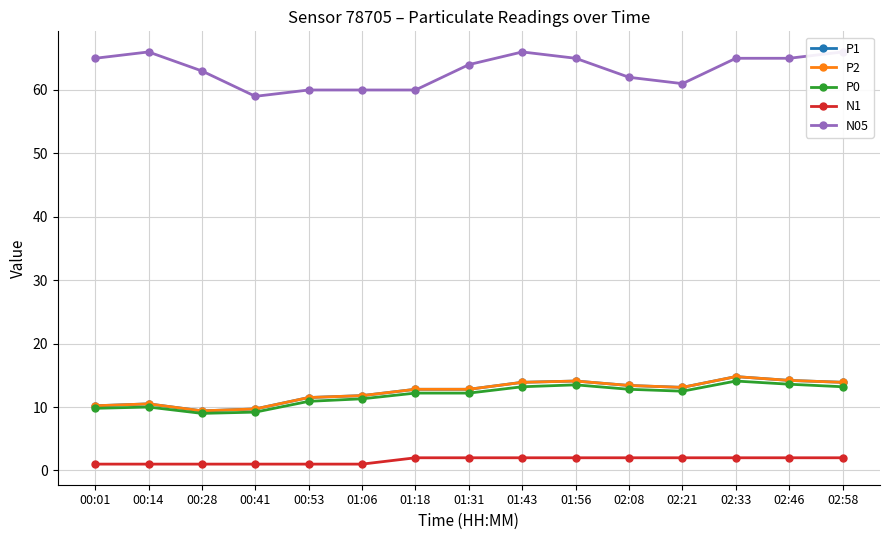

What is the average value of the P0 series?

11.8